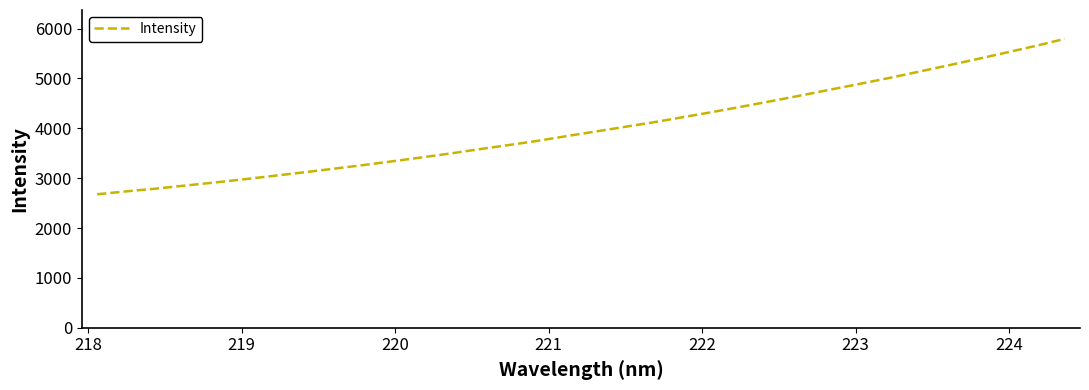

What is the difference between the maximum and minimum values?

3115.6